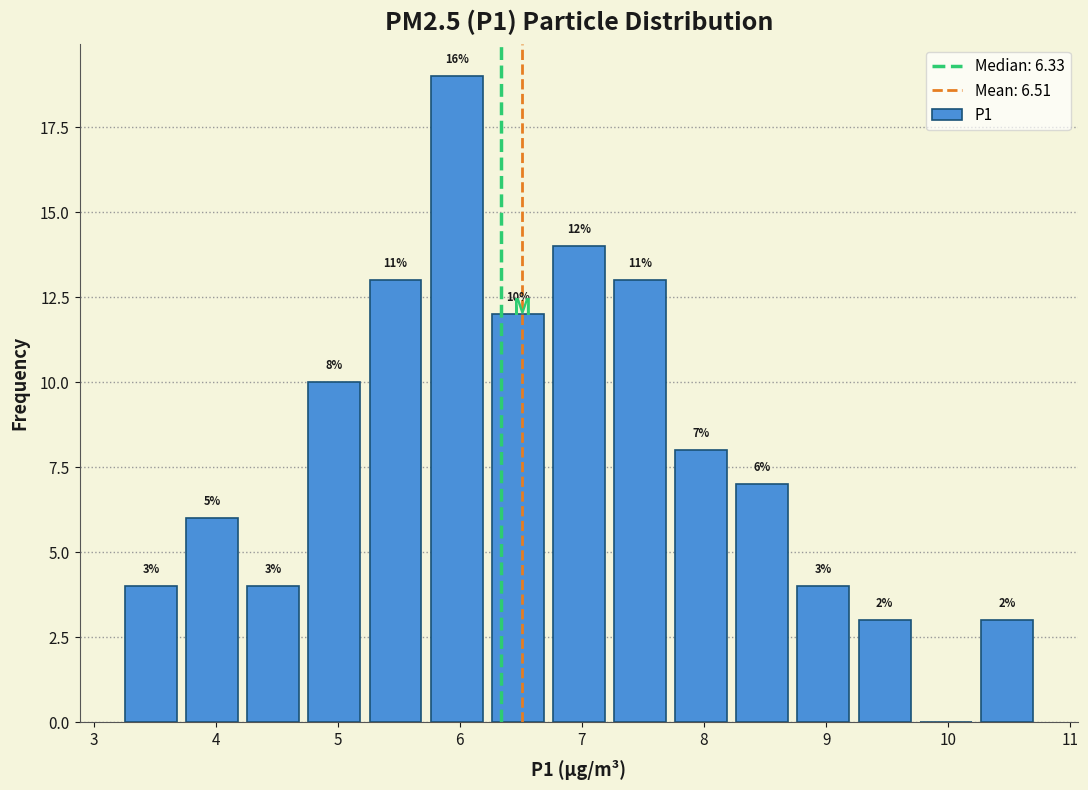

Over which range of the x-axis is the bar tallest?

5.7 to 6.2